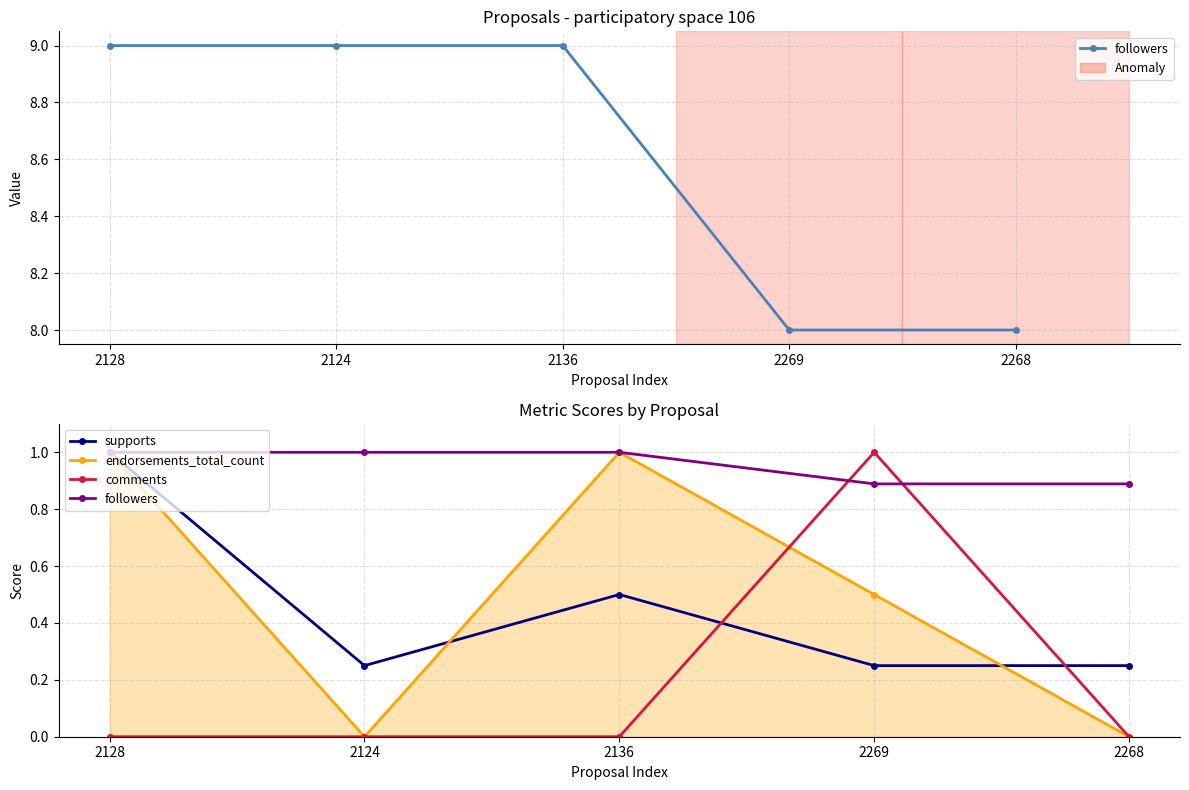

At how many categories does at least one series exceed 0?

5